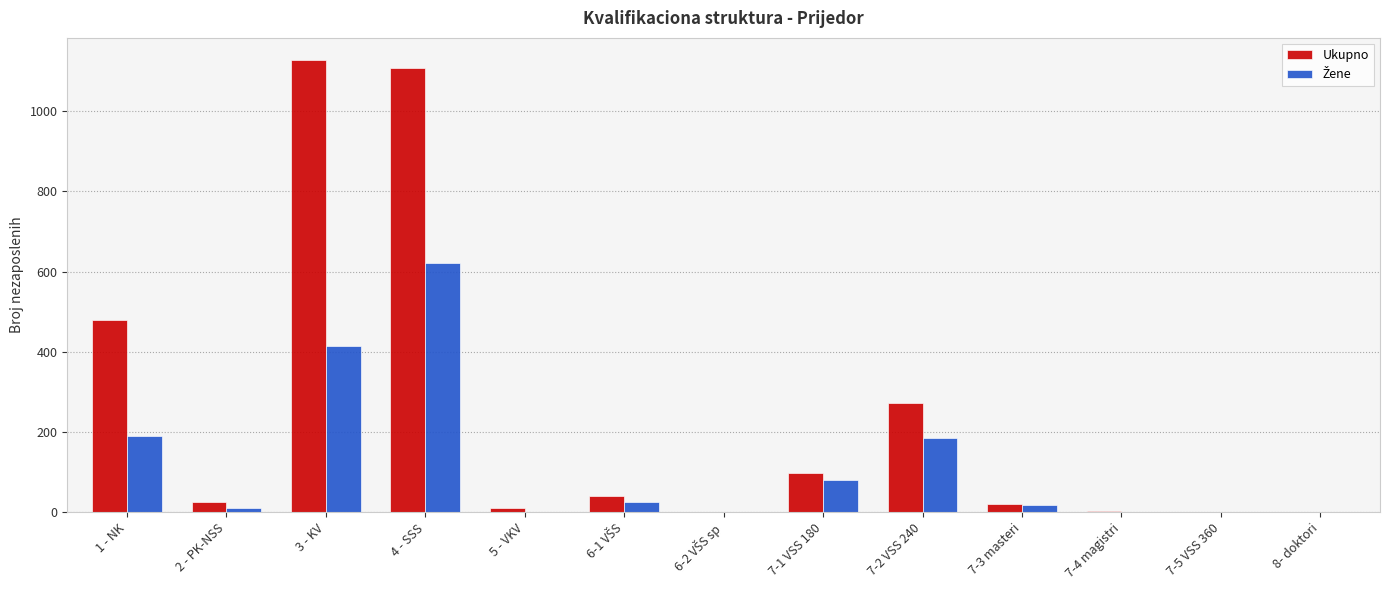

At which category is the sum across all series the highest?

4 - SSS